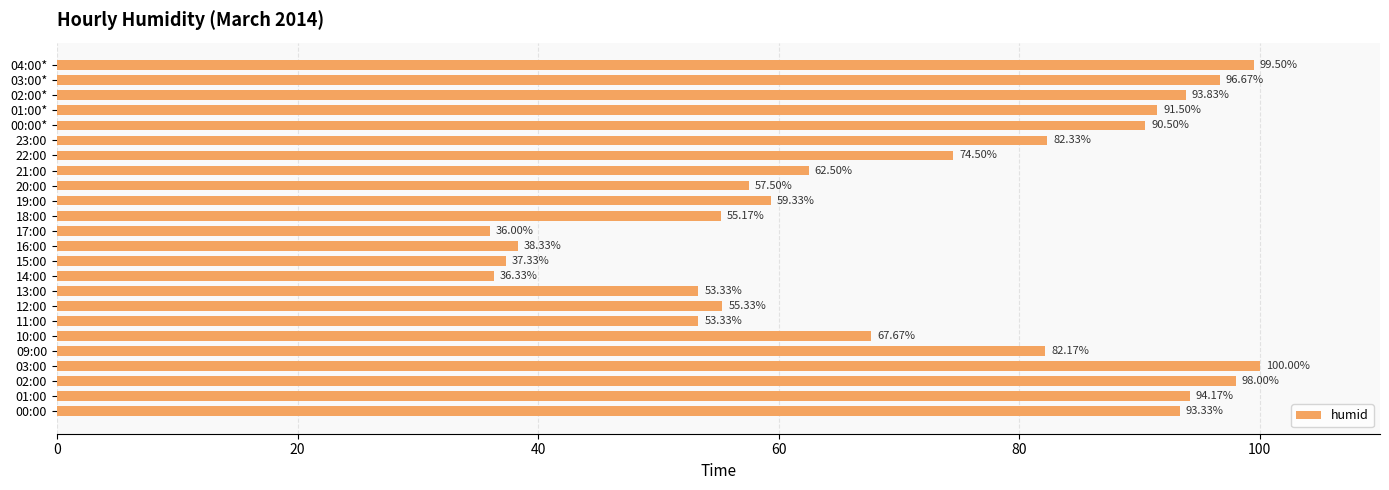

What is the difference between the maximum and minimum values?

64.0